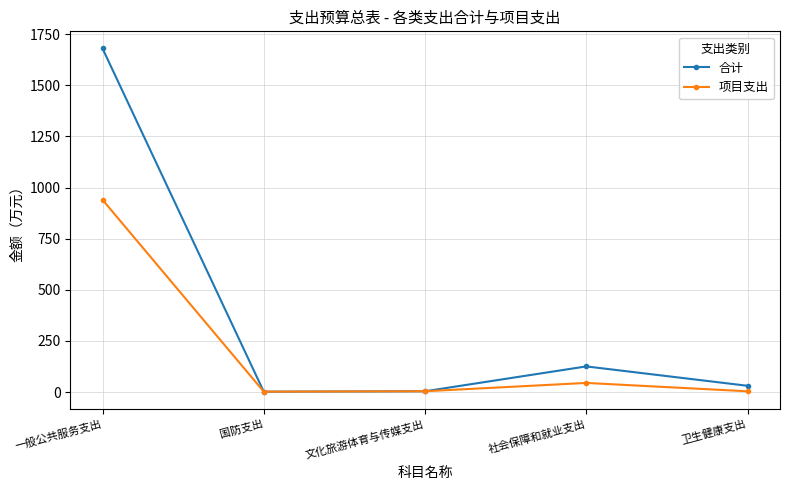

Between 一般公共服务支出 and 卫生健康支出, which series saw the biggest shift?

合计